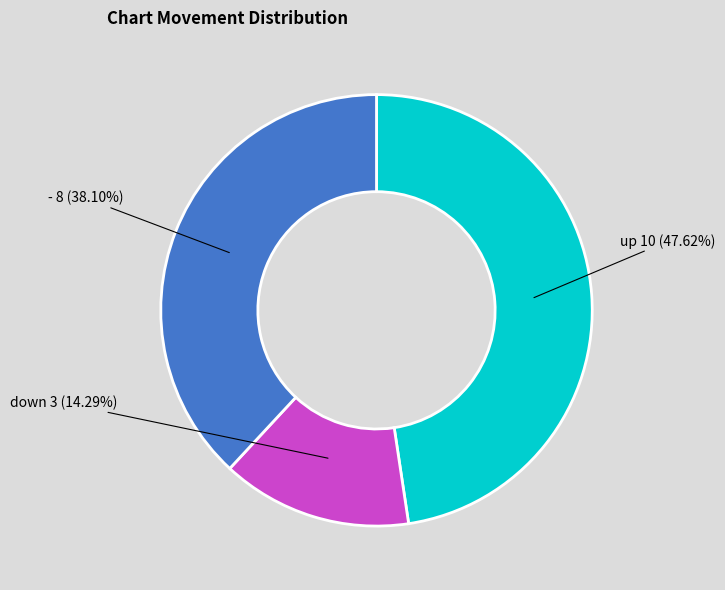

To the nearest percent, what is the difference between the up and down slice percentages?

33%